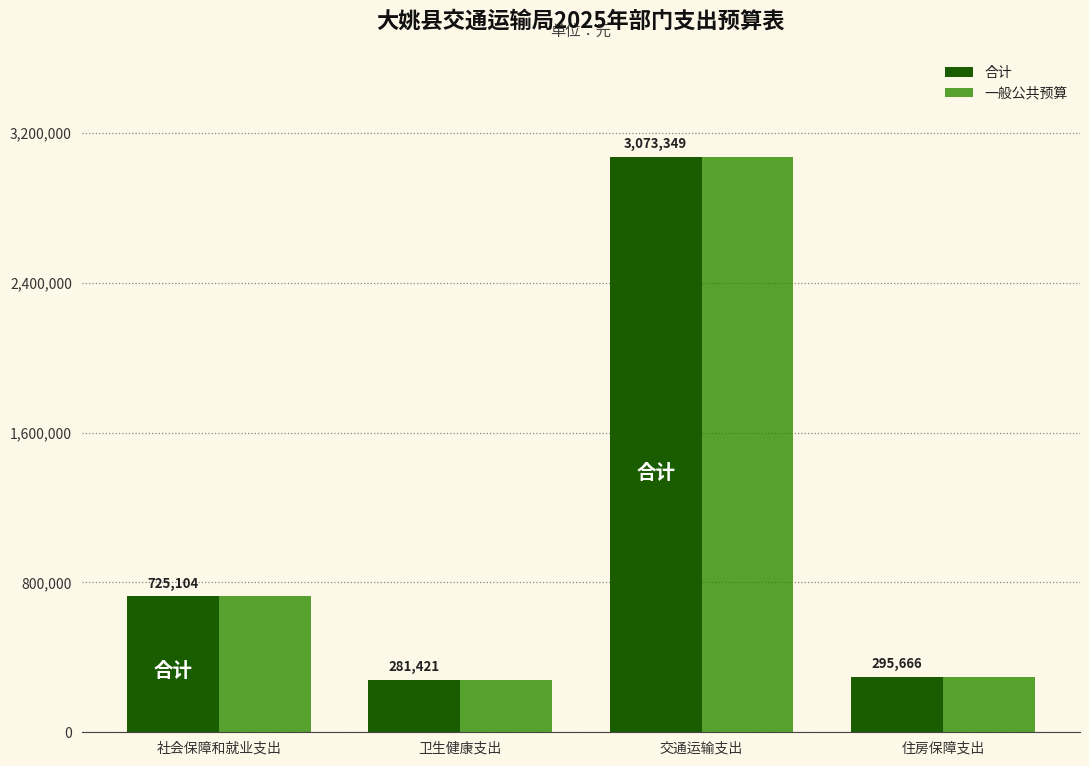

How many values in the 合计 series are below 725104?

2